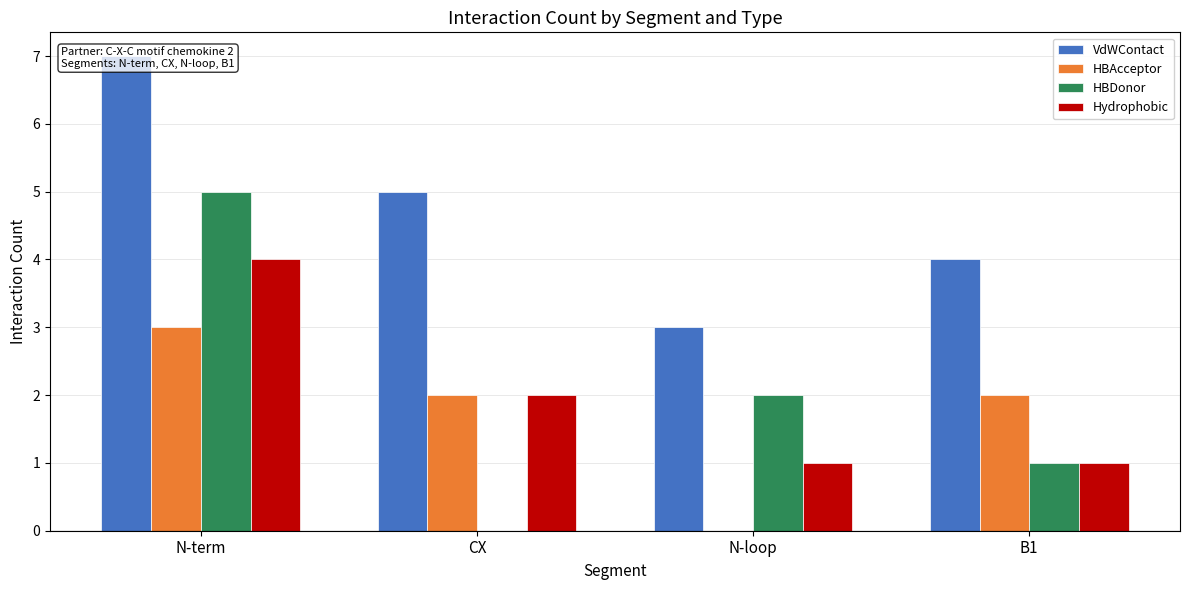

What is the value of the Hydrophobic bar at the 3rd from the left?

1